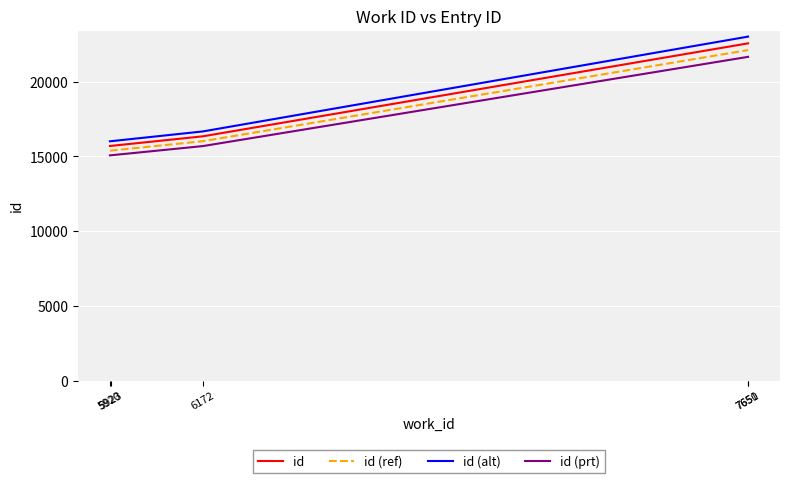

How many distinct data groups are displayed?

4